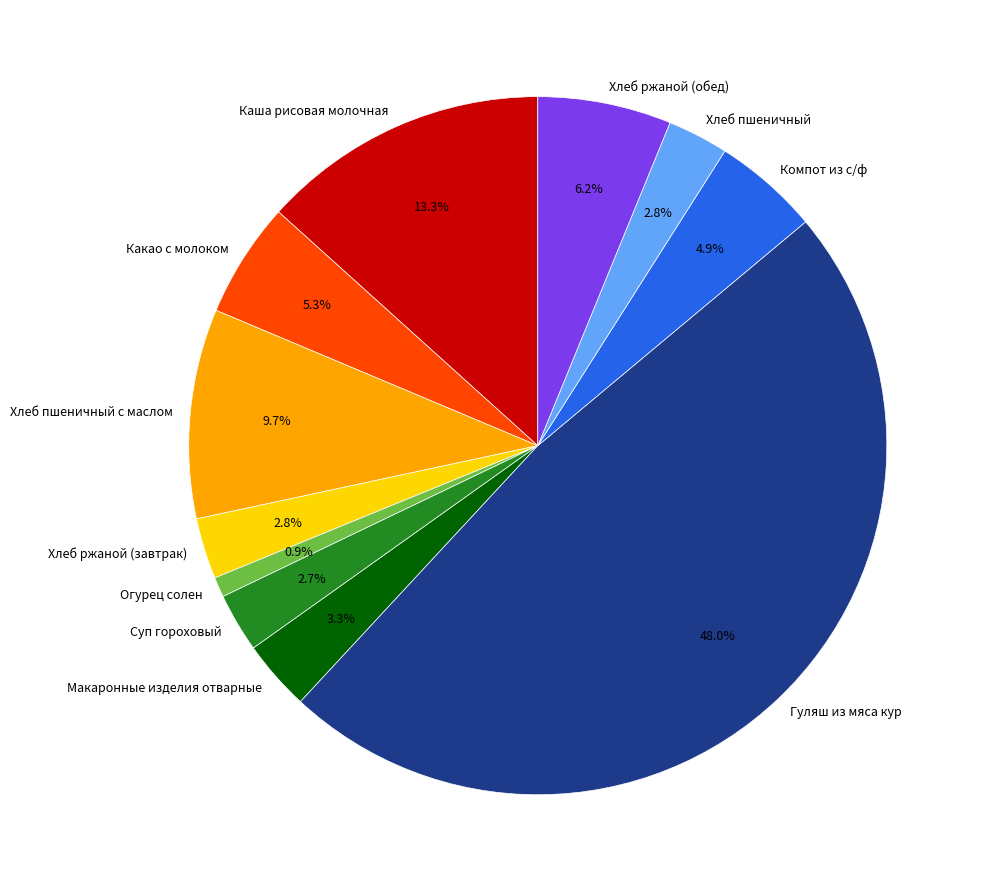

What is the ratio of the value at Макаронные изделия отварные to the value at Хлеб ржаной (завтрак)?

1.2